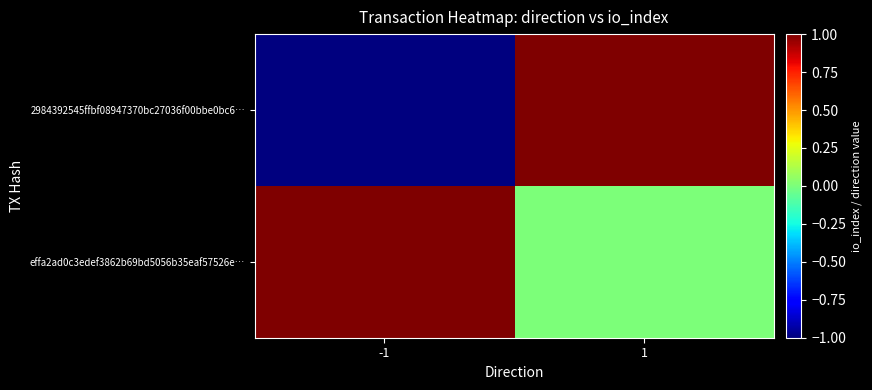

Reading left to right, transcribe all the data shown in this chart.

2984392545ffbf08947370bc27036f00bbe0bc6…: -1=-1	1=1
effa2ad0c3edef3862b69bd5056b35eaf57526e…: -1=1	1=0